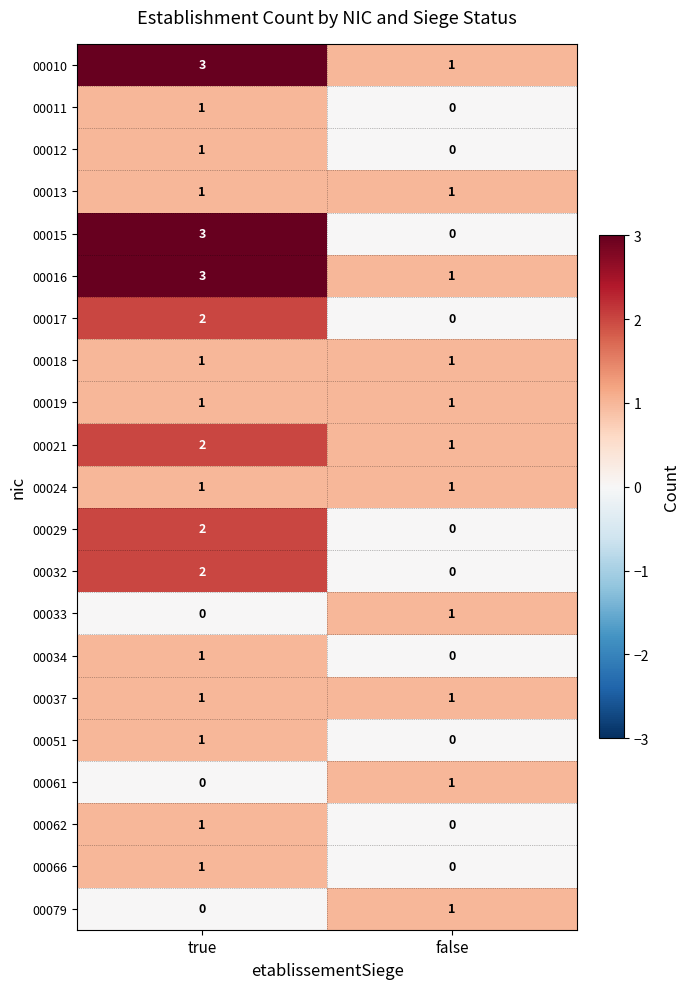

True or false: 00062 has a value of 1 at true.

True